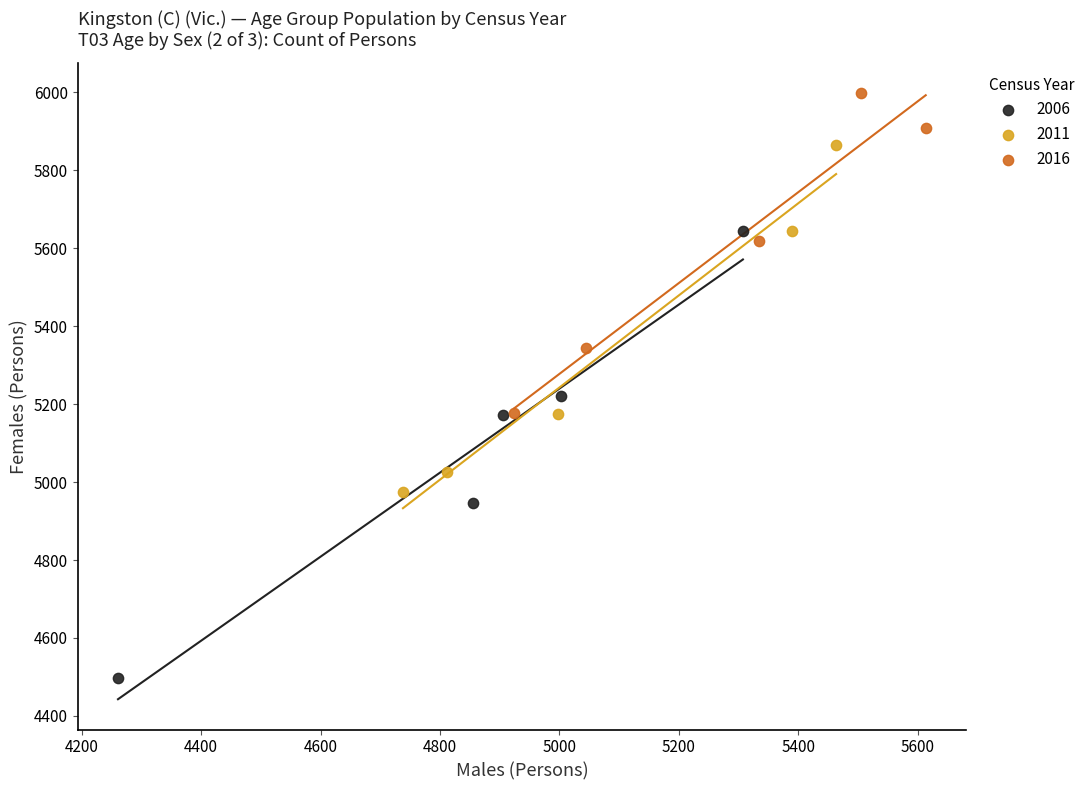

Which series has the widest spread of Y values?

2006